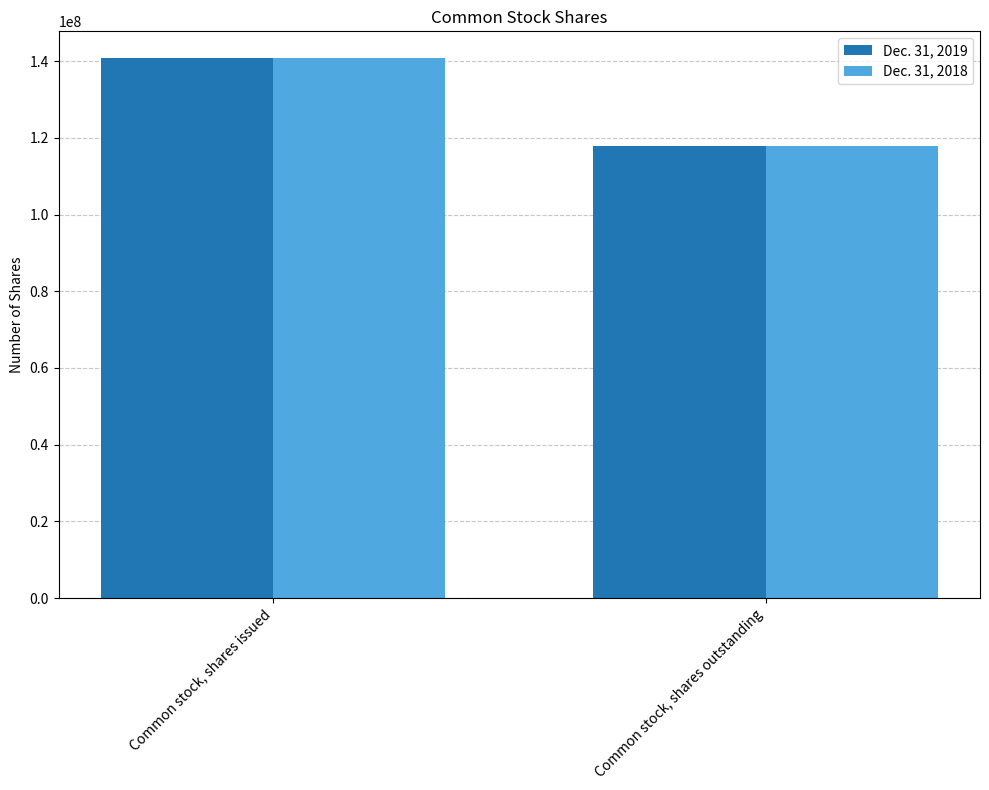

How many values in the Dec. 31, 2019 series are below 140777231?

1